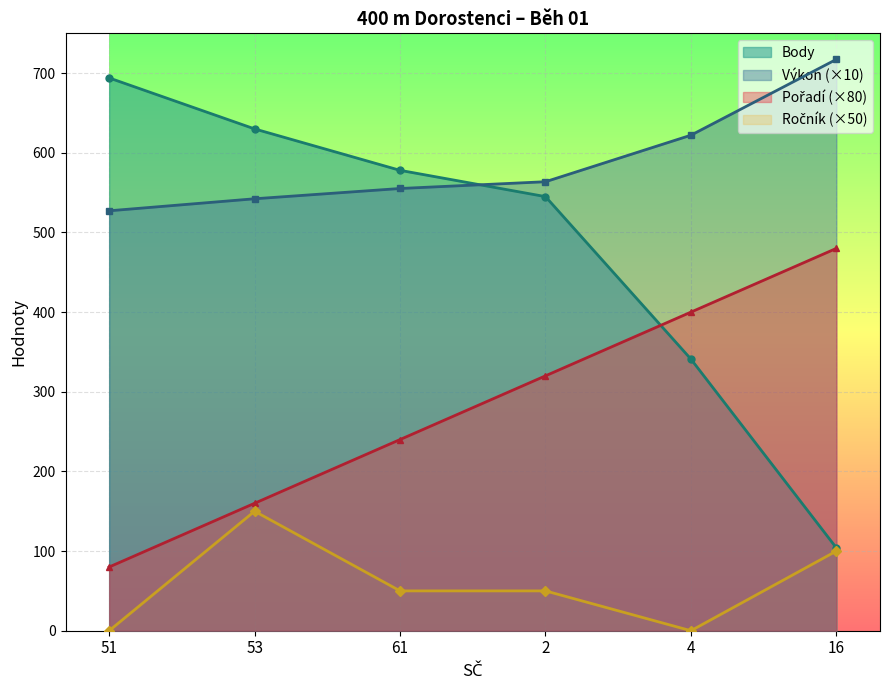

How many lines are shown in the chart?

4